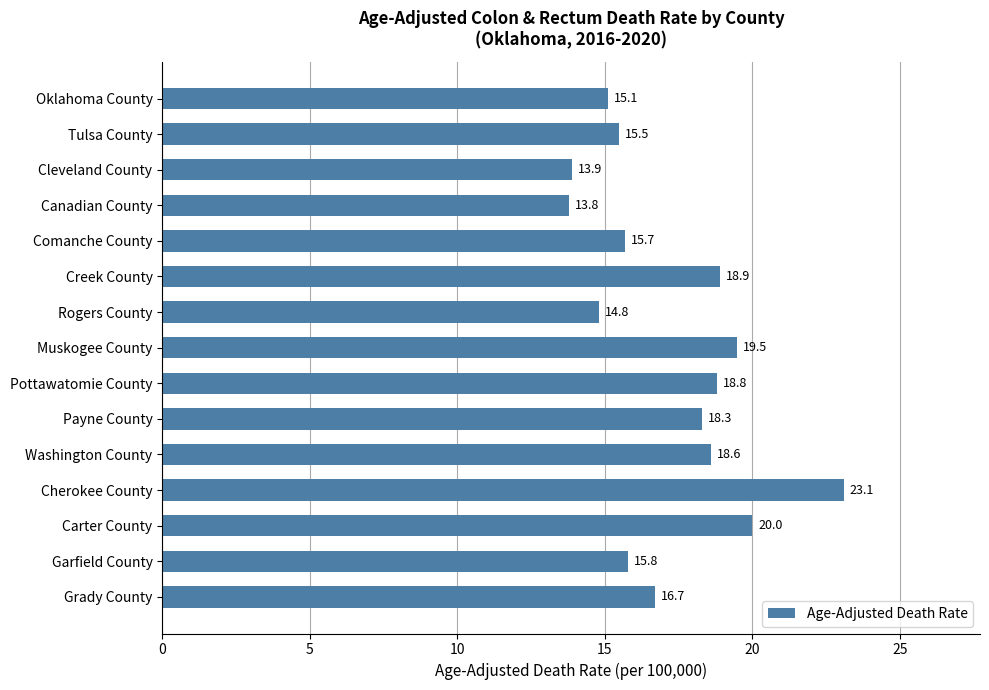

Count the number of categories in the chart.

15